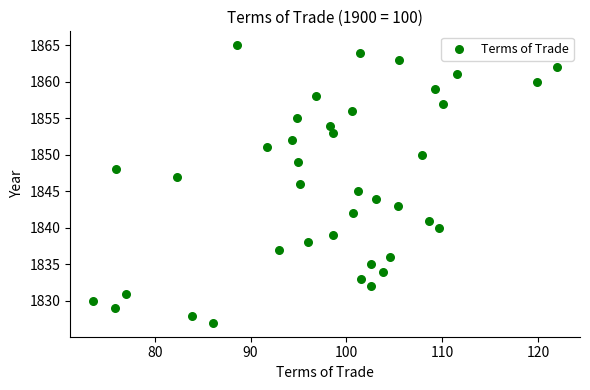

What is the range of Y values (max minus min)?

38